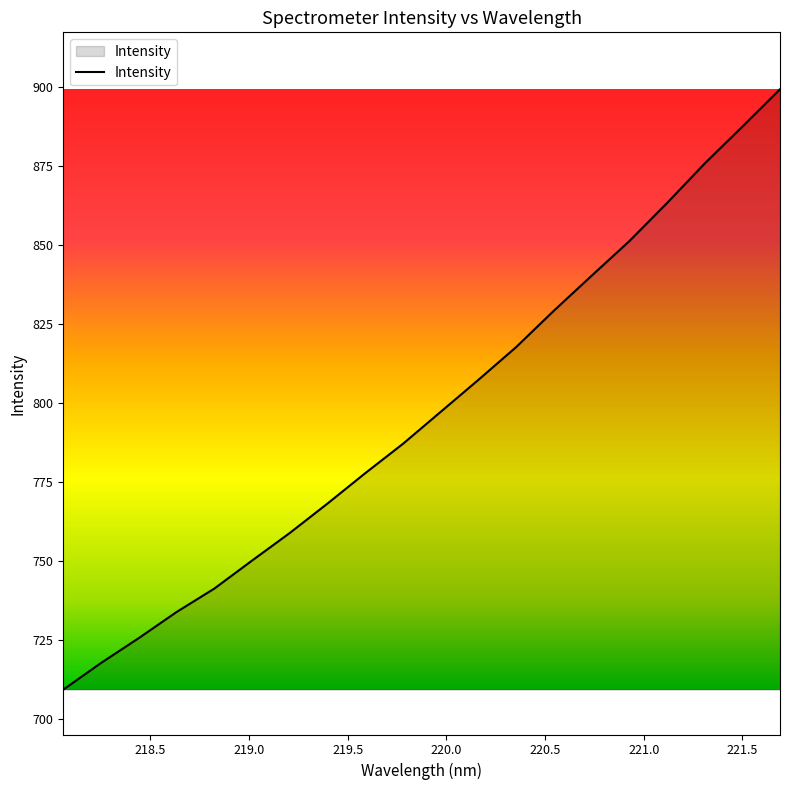

What is the minimum value shown in the chart?

709.4